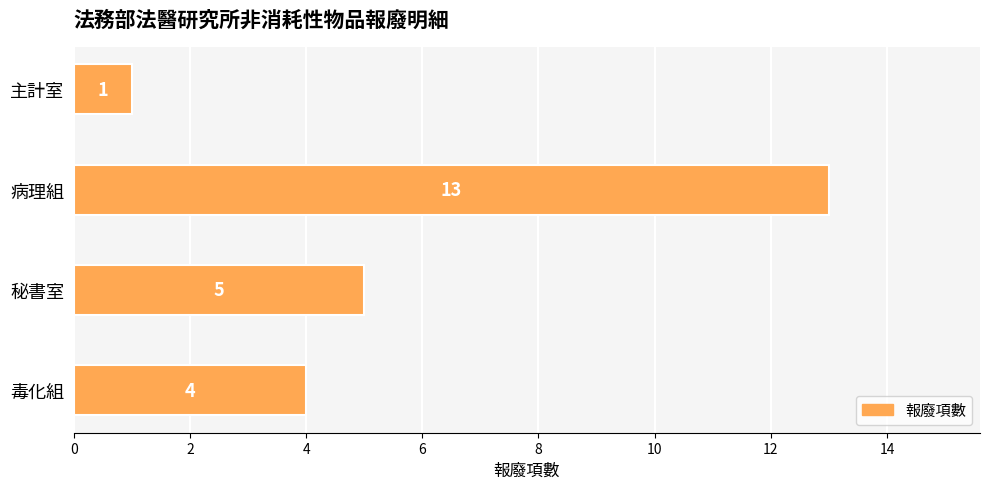

What is the greatest value displayed?

13